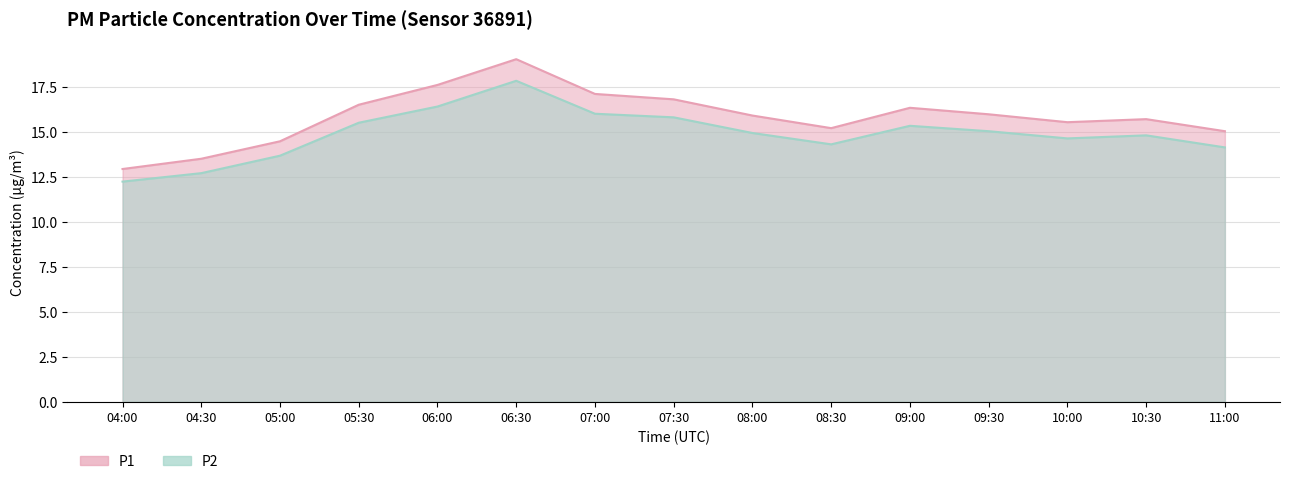

Reading left to right, what are all the values shown in this chart?

P1: 04:00=12.9	04:30=13.5	05:00=14.5	05:30=16.5	06:00=17.6	06:30=19.0	07:00=17.1	07:30=16.8	08:00=15.9	08:30=15.2	09:00=16.3	09:30=16.0	10:00=15.5	10:30=15.7	11:00=15.0
P2: 04:00=12.2	04:30=12.7	05:00=13.7	05:30=15.5	06:00=16.4	06:30=17.8	07:00=16.0	07:30=15.8	08:00=14.9	08:30=14.3	09:00=15.3	09:30=15.0	10:00=14.6	10:30=14.8	11:00=14.1